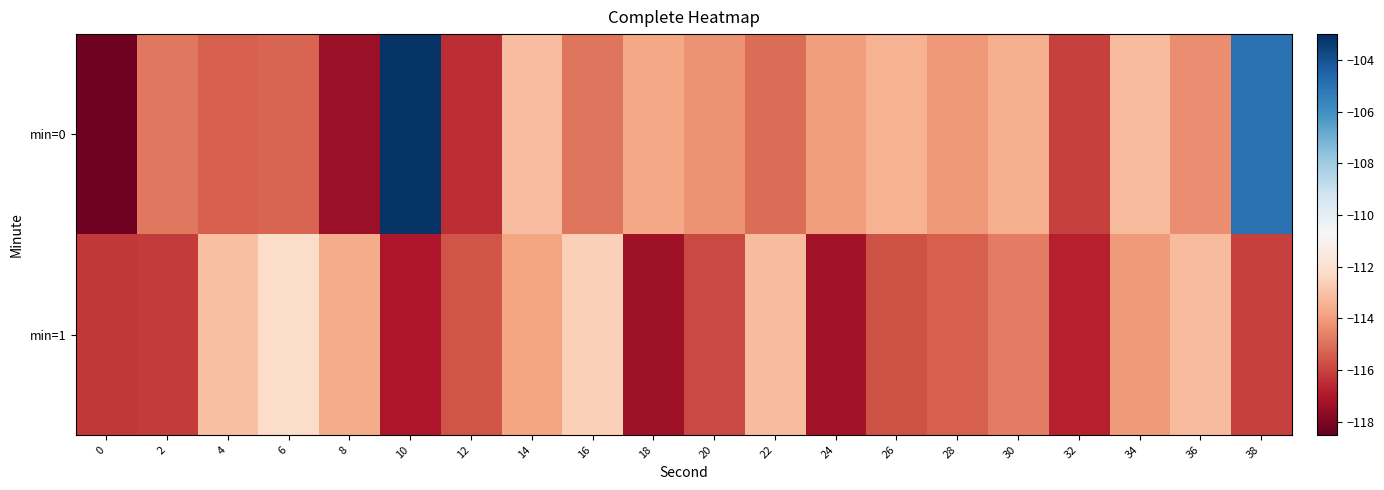

How many series are shown in this chart?

2